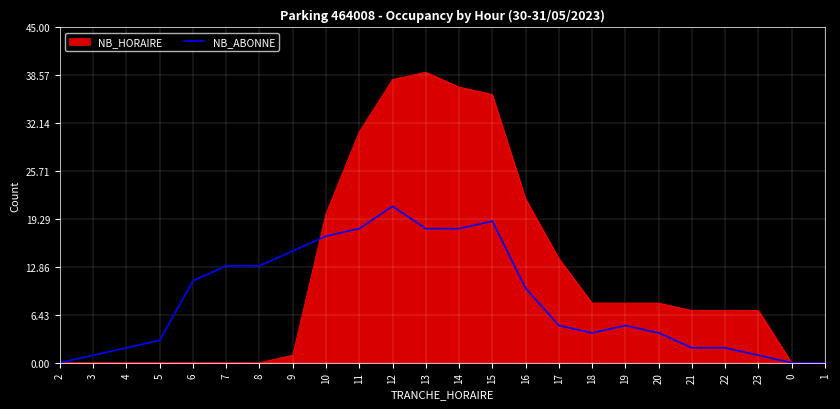

What is the maximum value shown in the chart?

39